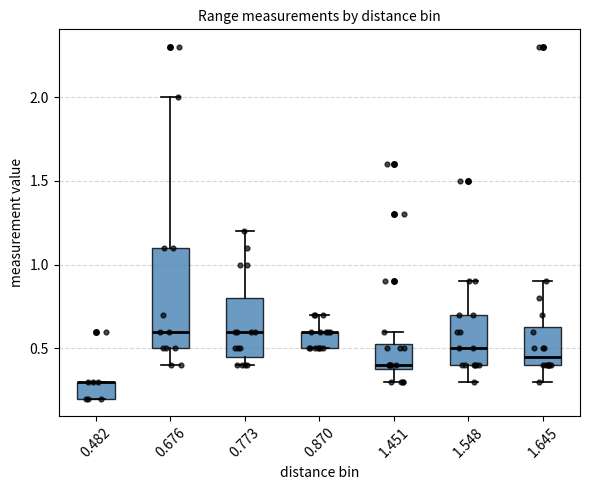

Which box is the tallest, from its lower edge to its upper edge?

0.676